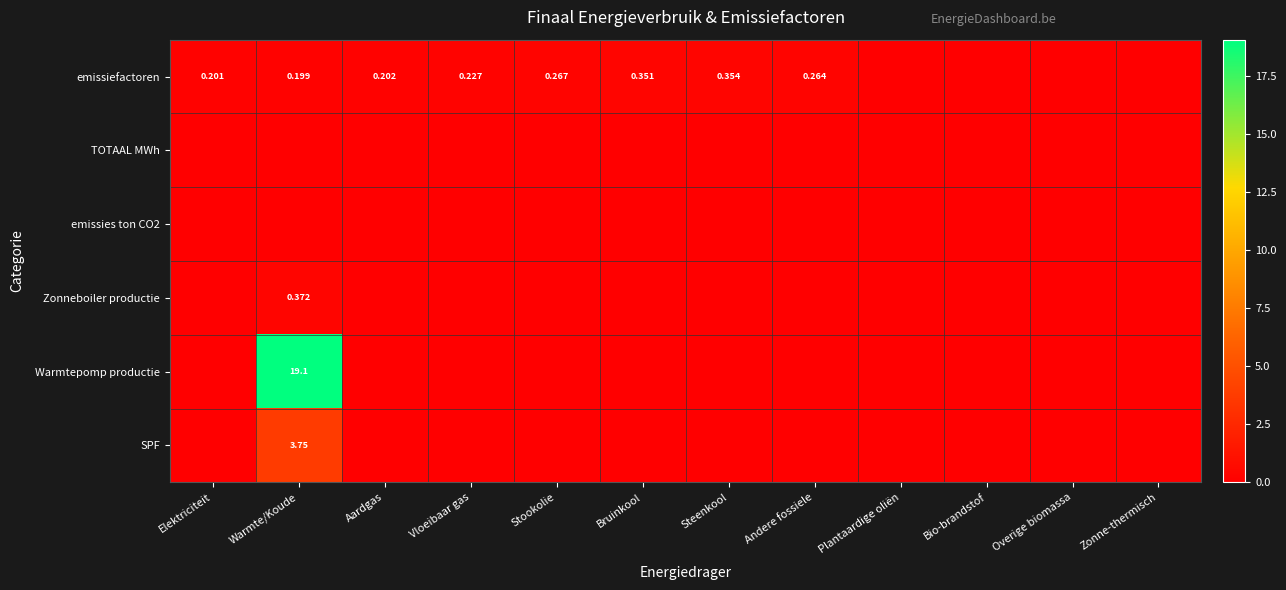

Rank the categories by SPF value from highest to lowest.

Warmte/Koude, Elektriciteit, Aardgas, Vloeibaar gas, Stookolie, Bruinkool, Steenkool, Andere fossiele, Plantaardige oliën, Bio-brandstof, Overige biomassa, Zonne-thermisch